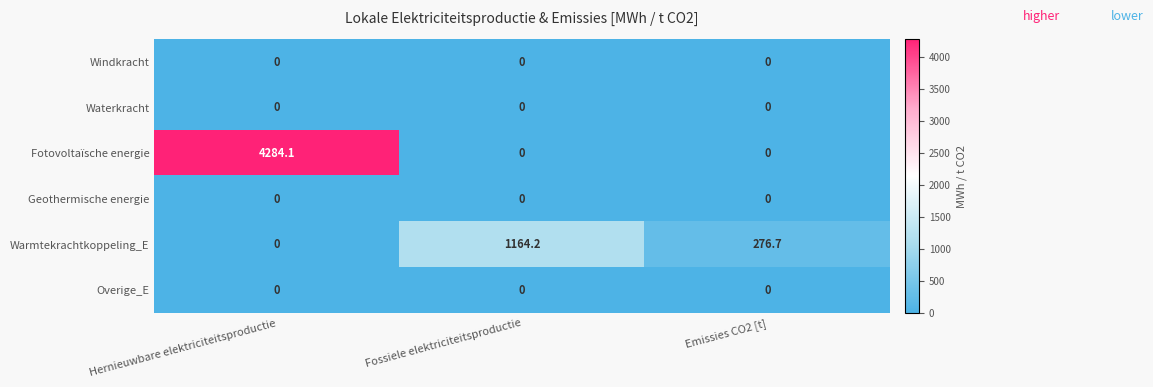

At which category is the sum across all series the highest?

Hernieuwbare elektriciteitsproductie